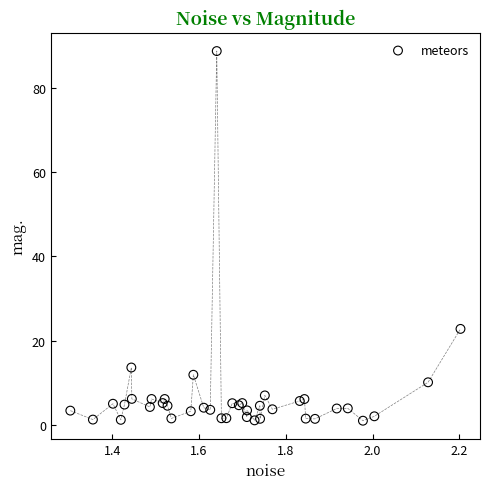

What Y value in the scatter plot is closest to 44?

22.8